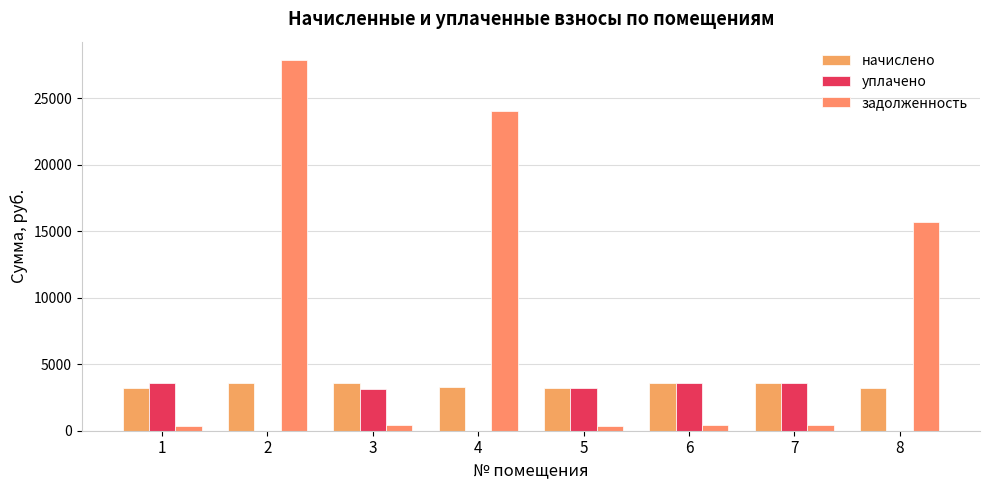

Where does the начислено series first go above 3557?

2